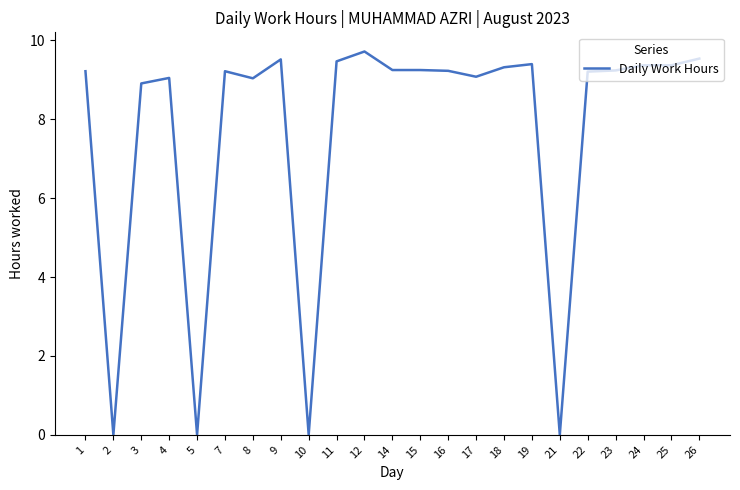

Which has a higher value, 19 or 21?

19